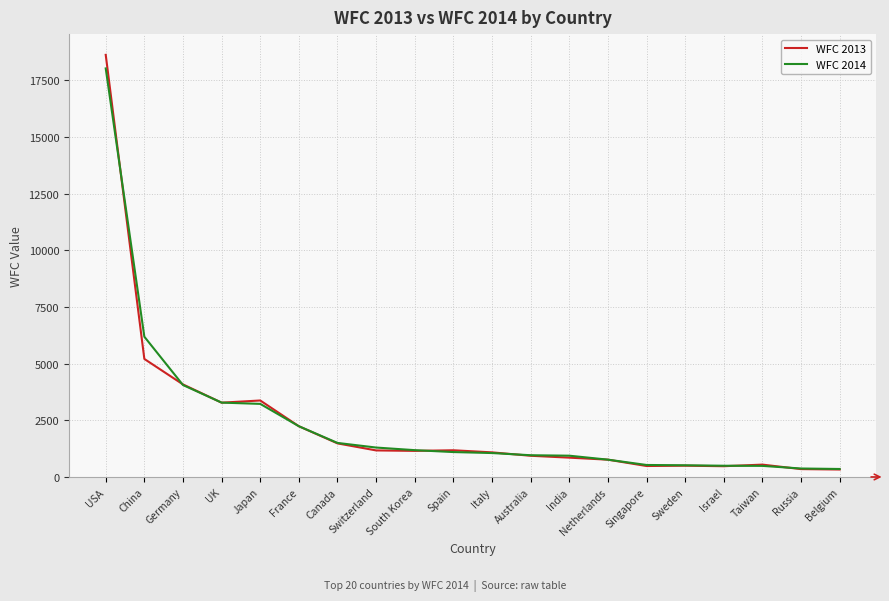

The value of WFC 2013 at Japan is 3373.7. True or false?

True